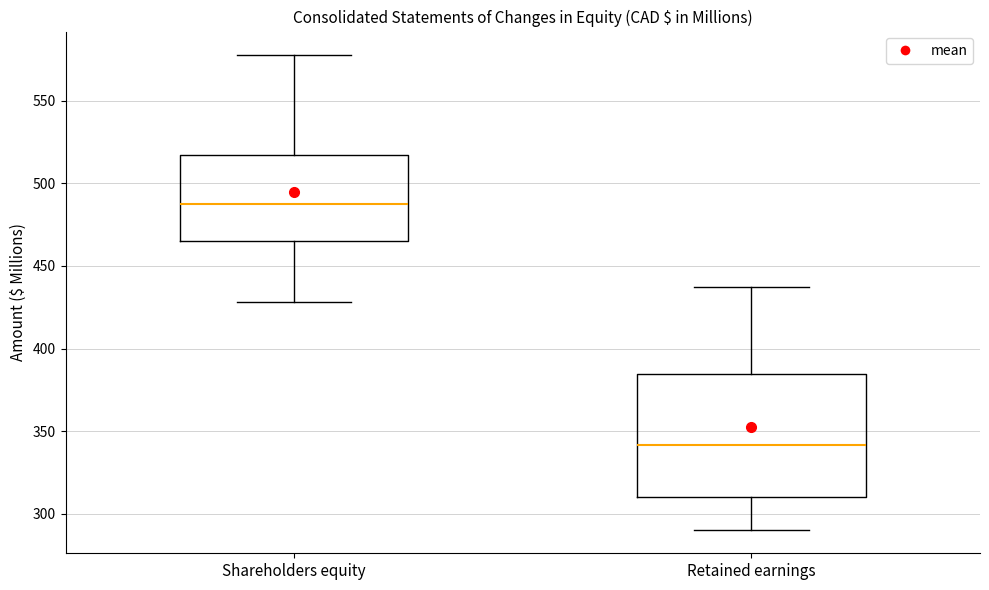

Which box's median line is the lowest?

Retained earnings